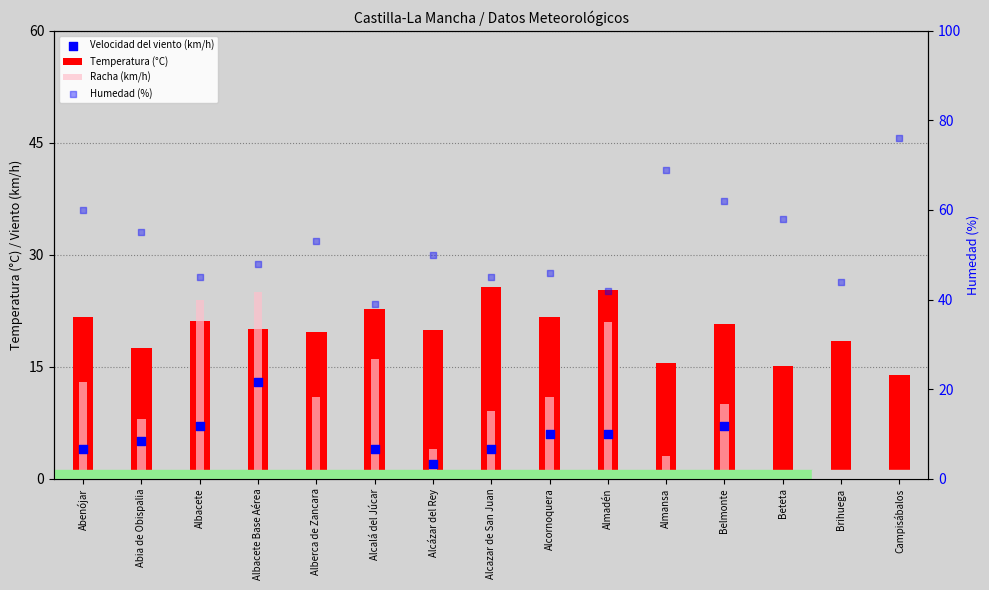

What is the total value across all series at Albacete?

97.1